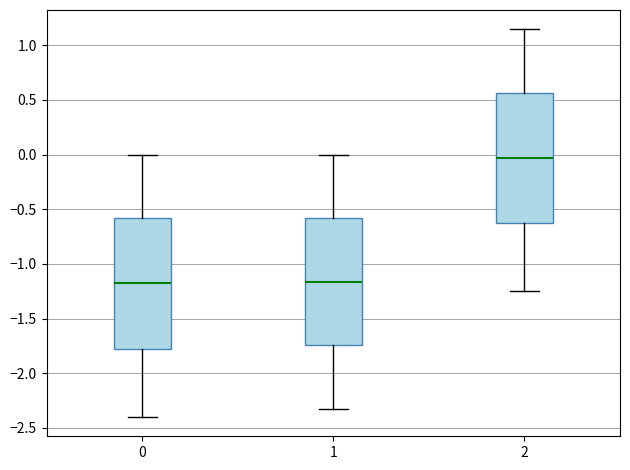

Reading left to right, read every box against the y-axis: the position of its median line, the range the box covers, and the ends of its whiskers. The values are not printed on the chart, so give them approximately, as read against the axis.

0: median -1.15, box -1.80 to -0.60, whiskers -2.40 to 0.00
1: median -1.15, box -1.75 to -0.60, whiskers -2.35 to 0.00
2: median -0.05, box -0.65 to 0.55, whiskers -1.25 to 1.15